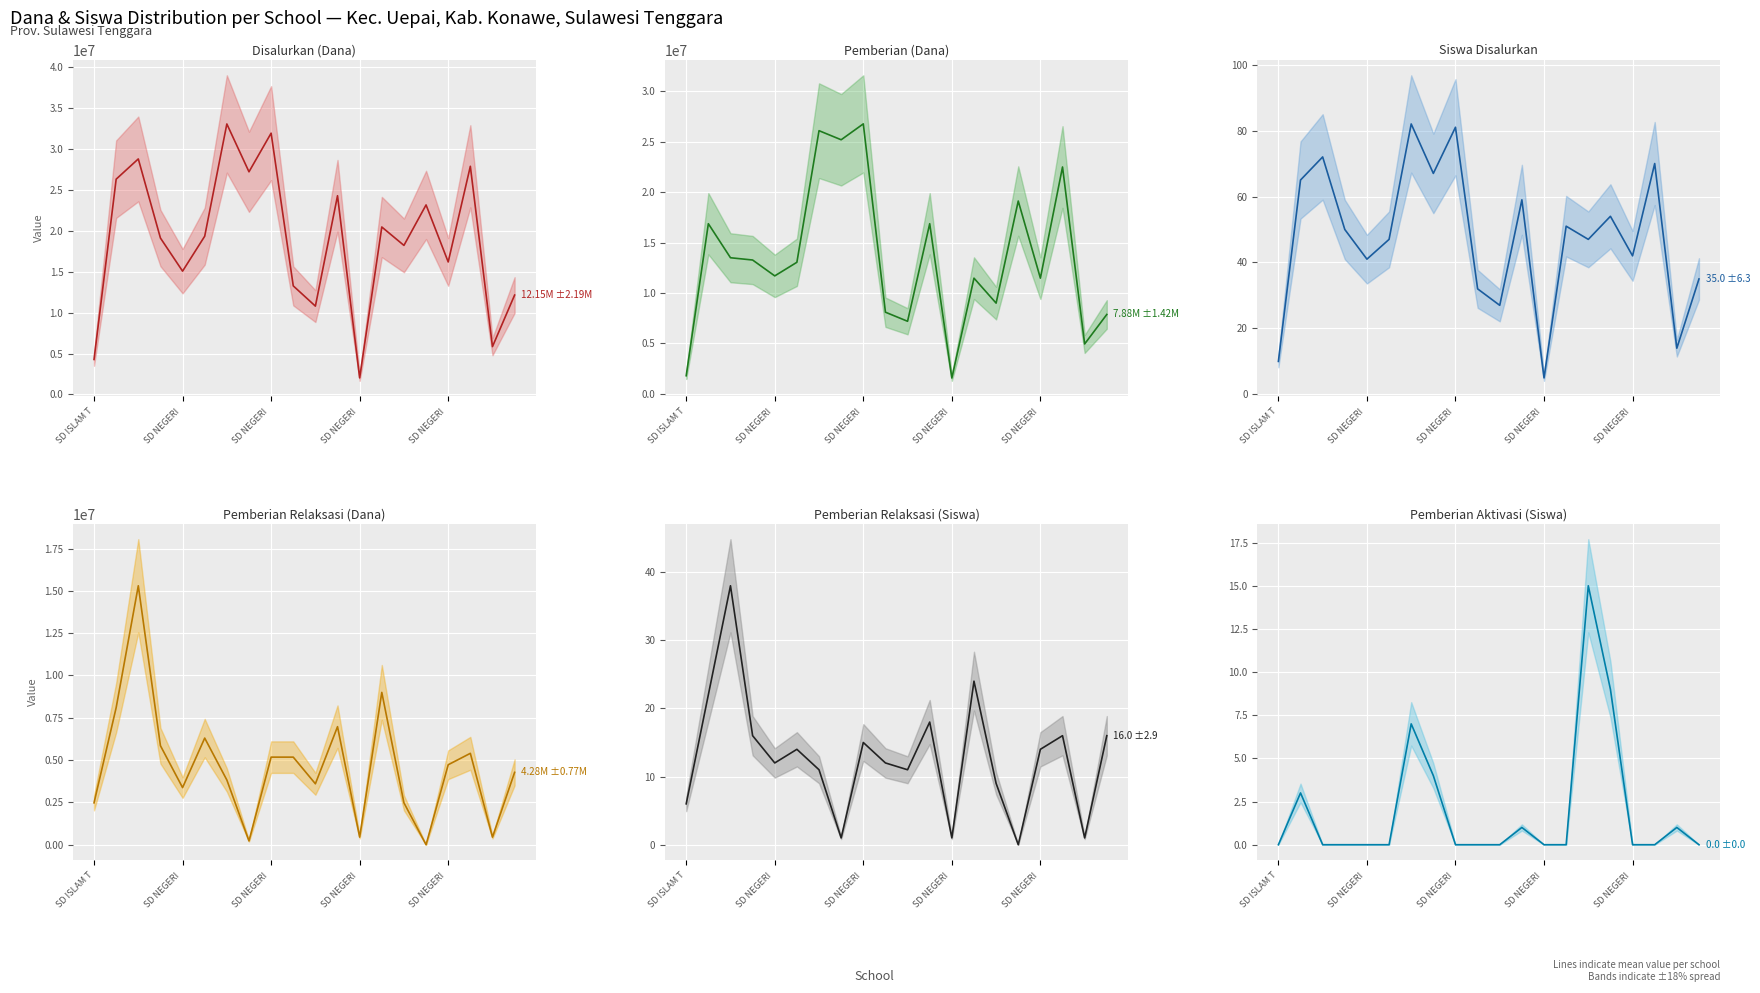

How many data points in Pemberian Relaksasi (Dana) are less than 4725000?

10